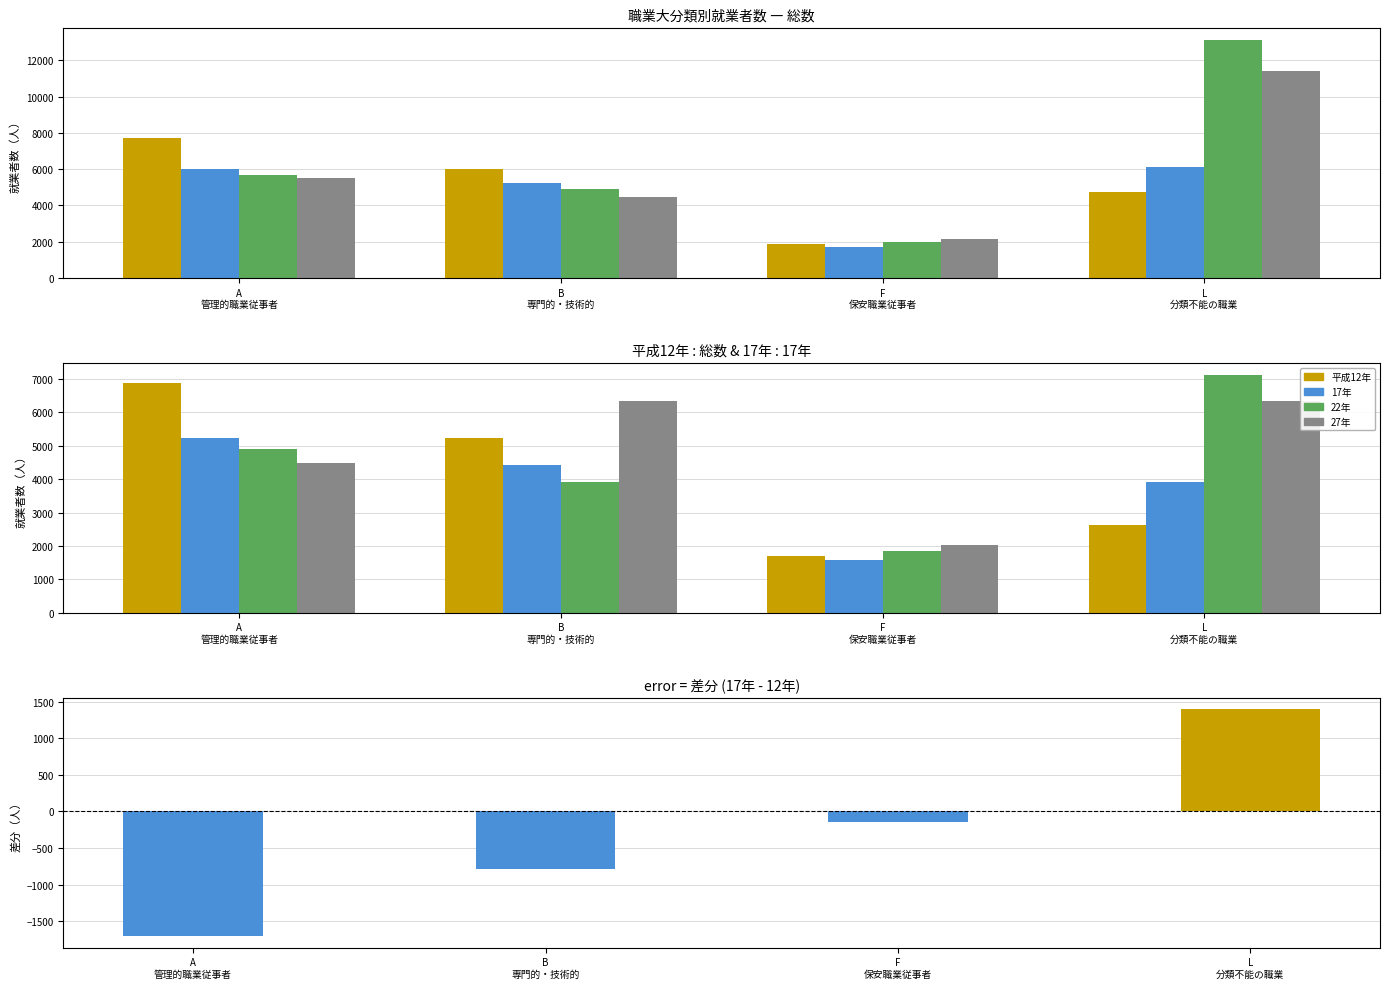

Between F
保安職業従事者 and L
分類不能の職業, which series saw the biggest shift?

22年